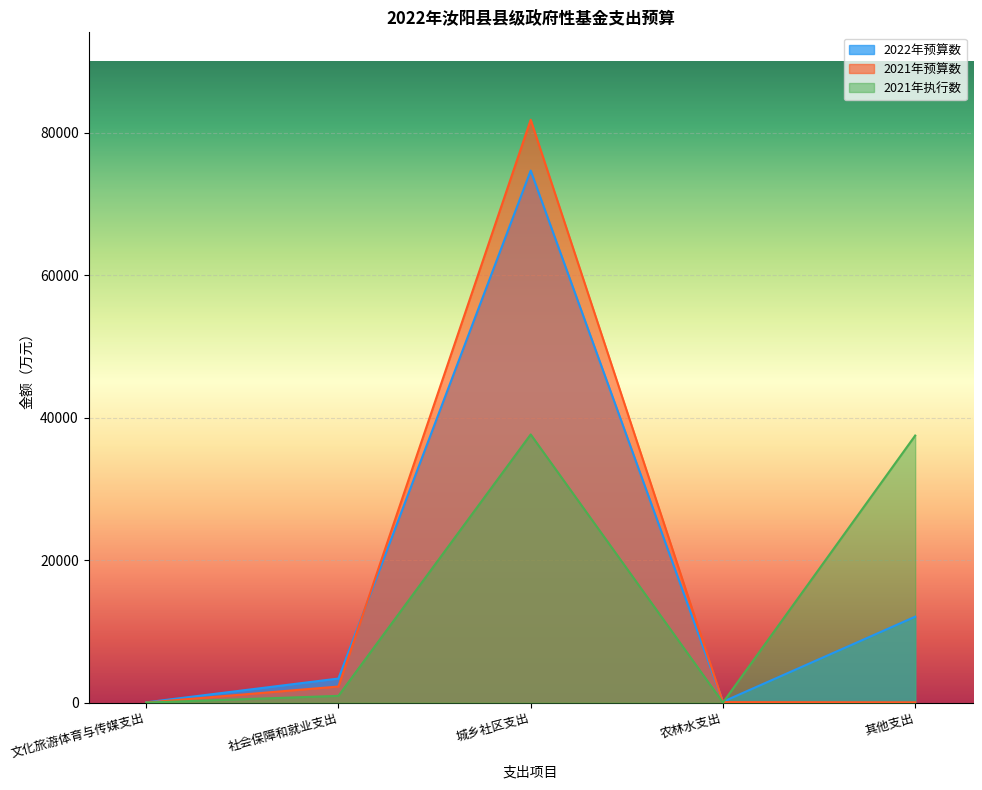

What is the label of the 3rd point from the right?

城乡社区支出